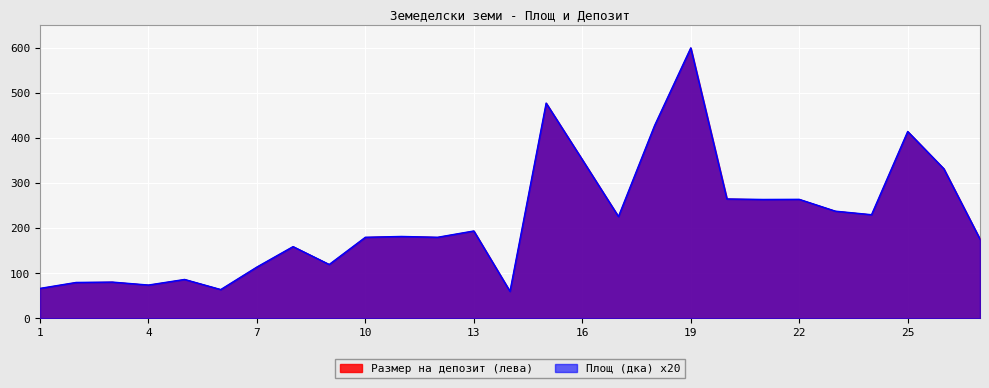

At 21, list the series in order from smallest to largest.

Площ (дка), Размер на депозит (лева)